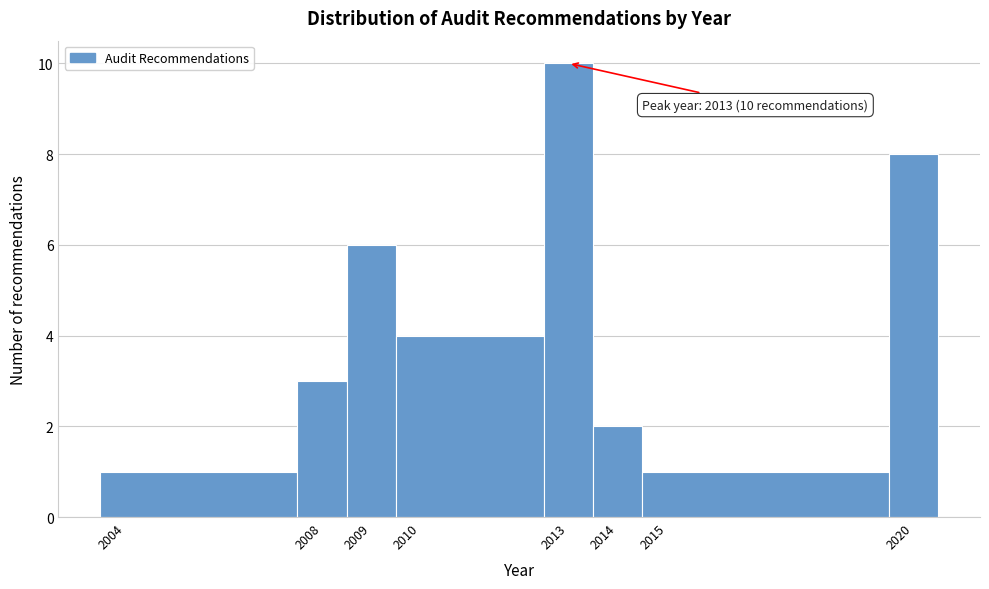

Over which range of the x-axis is the bar tallest?

2012.5 to 2013.5